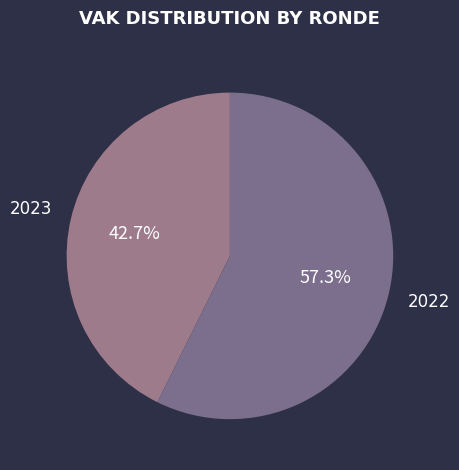

Which has a higher value, 2023 or 2022?

2022